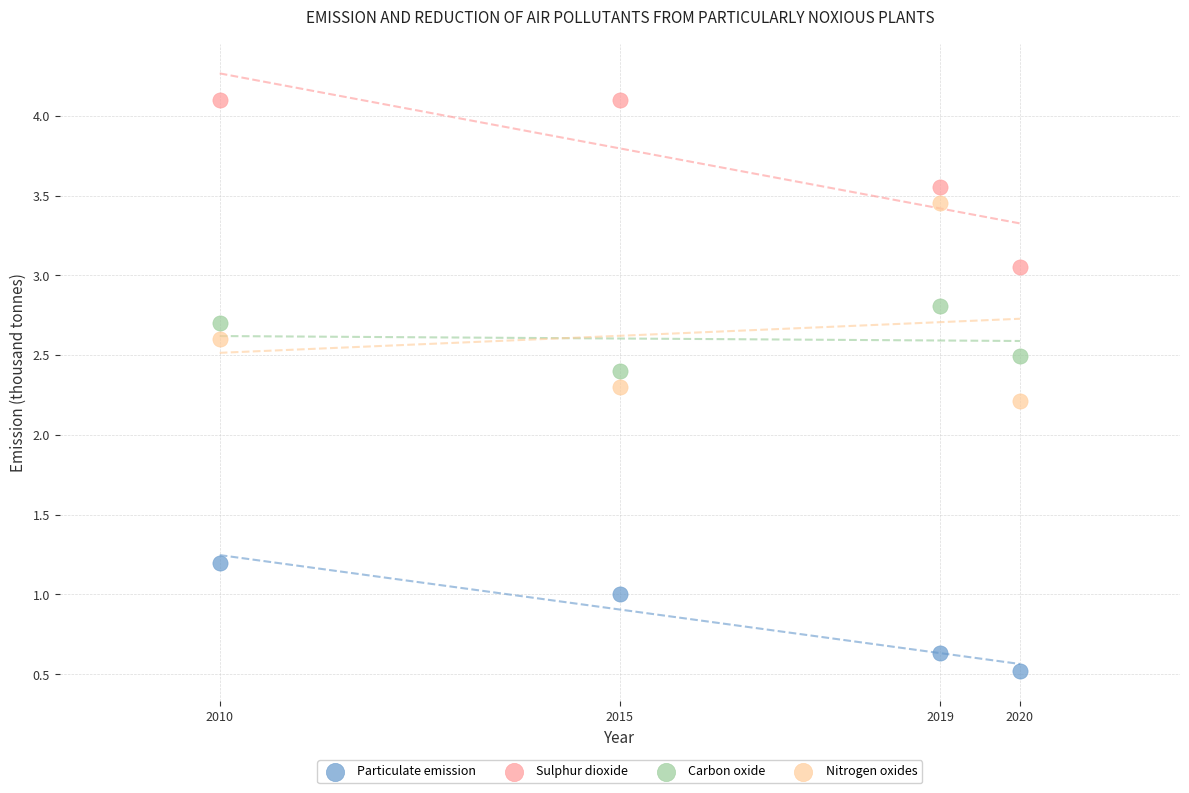

Which series contains the lowest Y value?

Particulate emission